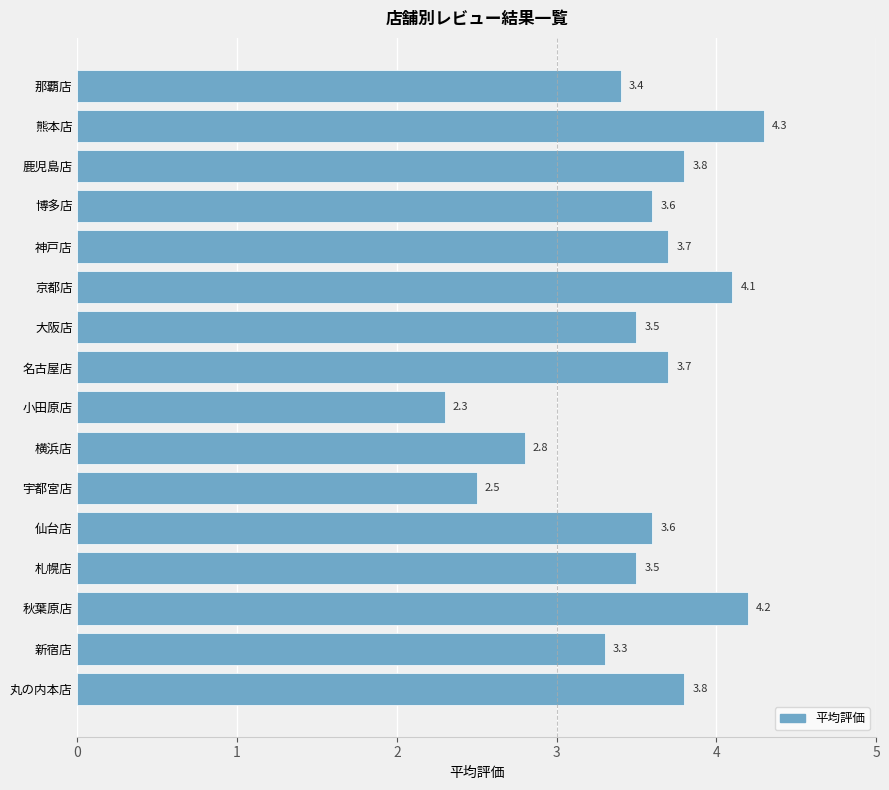

What is the difference between the maximum and minimum values?

2.0